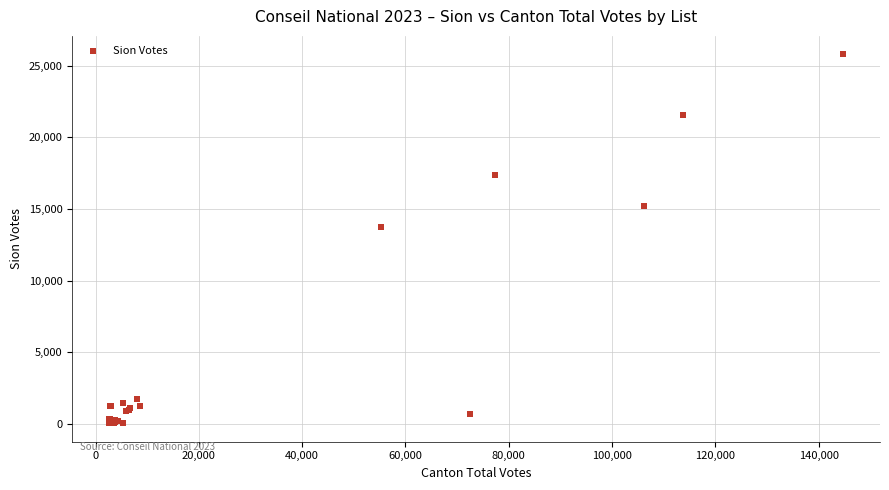

What Y value in the scatter plot is closest to 12920?

13717